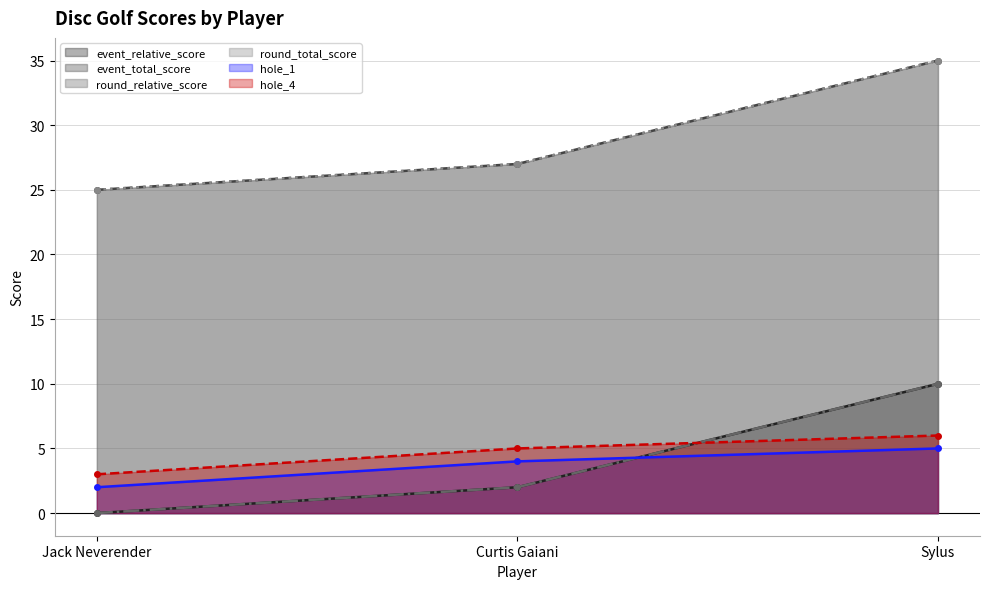

At which label is hole_4 closest to 3?

Jack Neverender